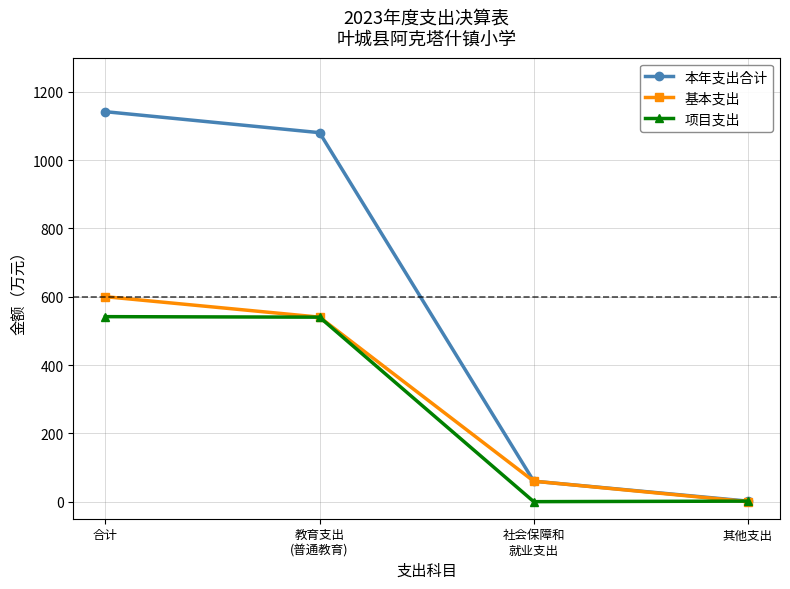

What is the label of the 2nd point from the right?

社会保障和
就业支出